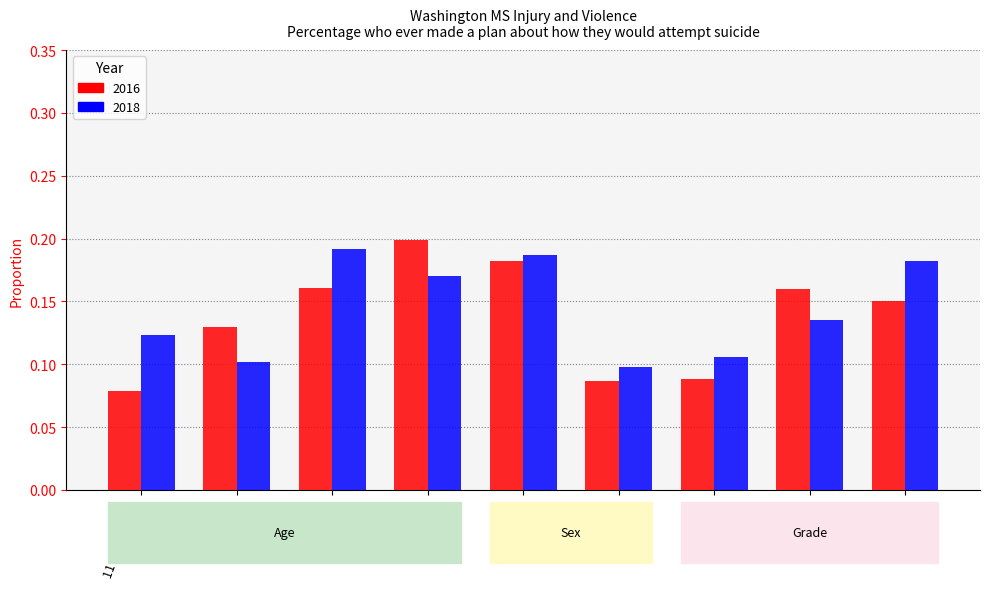

List the series in order of their peak value, highest first.

2016, 2018